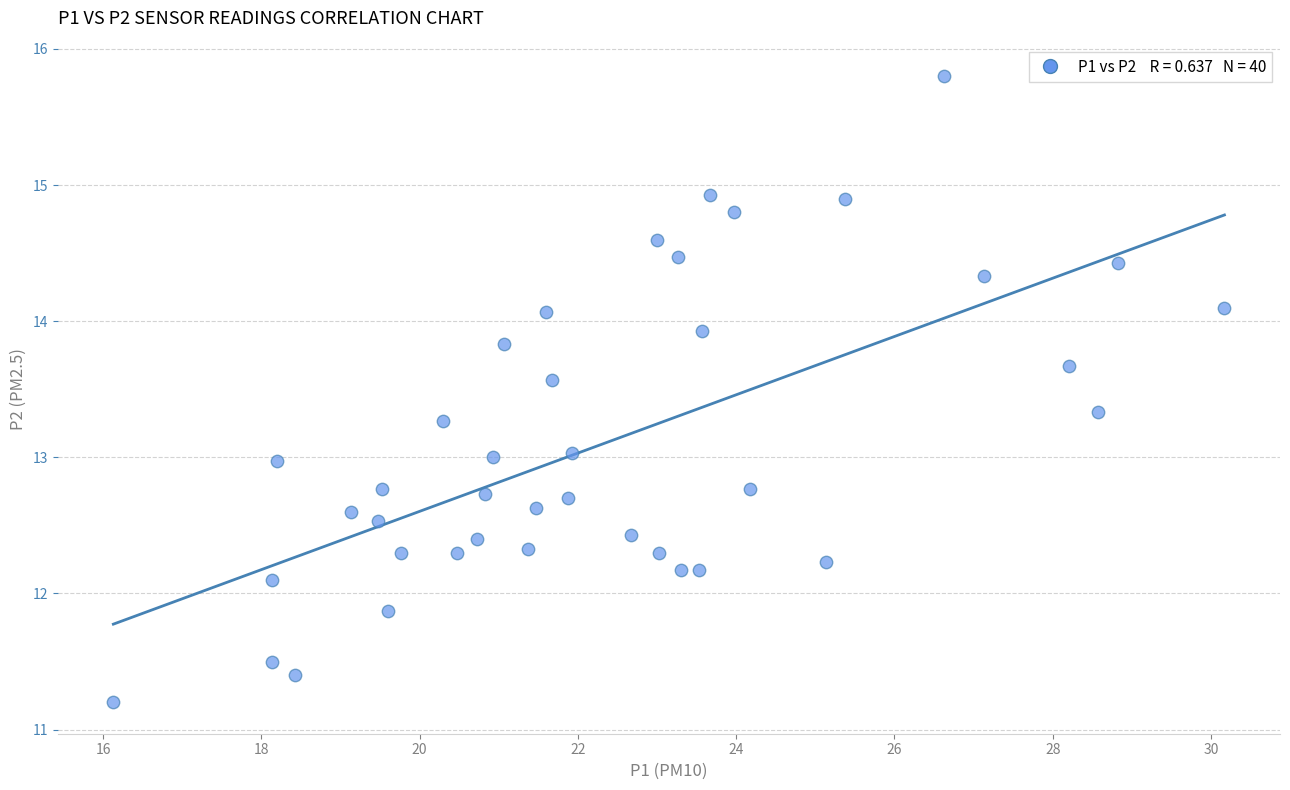

What is the range of X values (max minus min)?

14.0